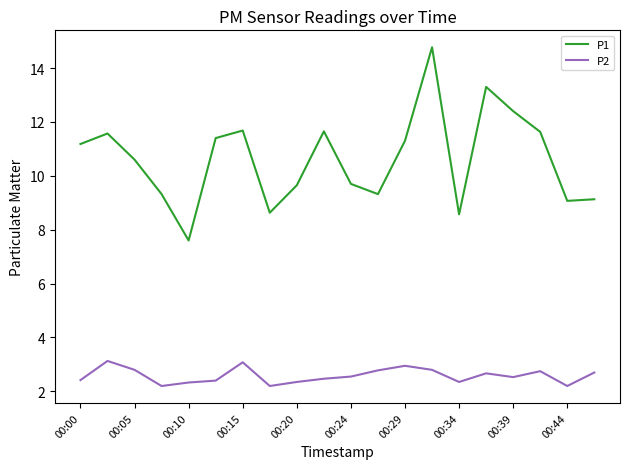

True or false: P1 and P2 intersect in this chart.

False